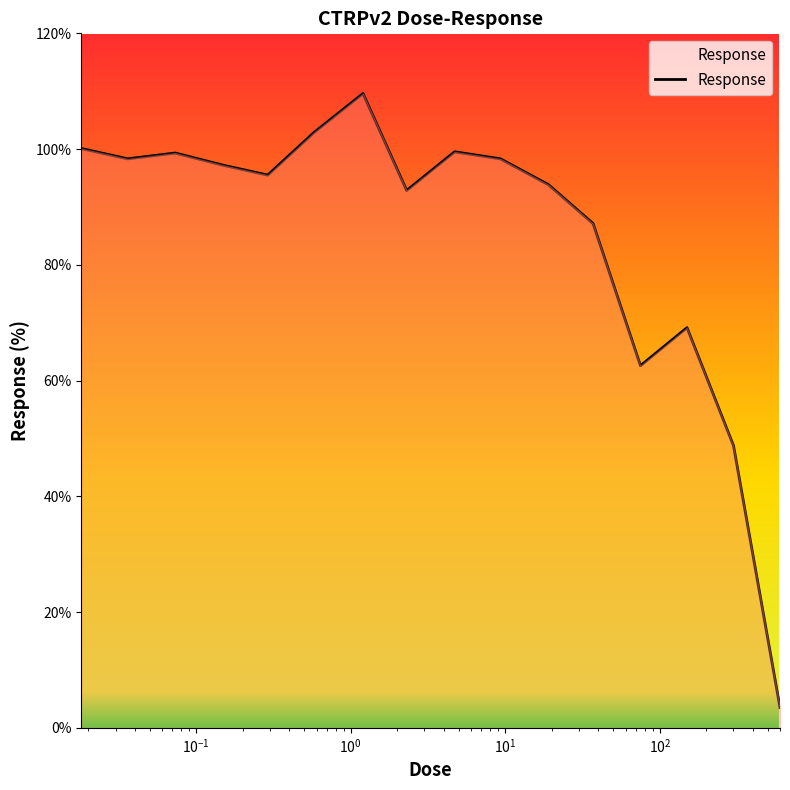

Does the chart have visible grid lines?

No